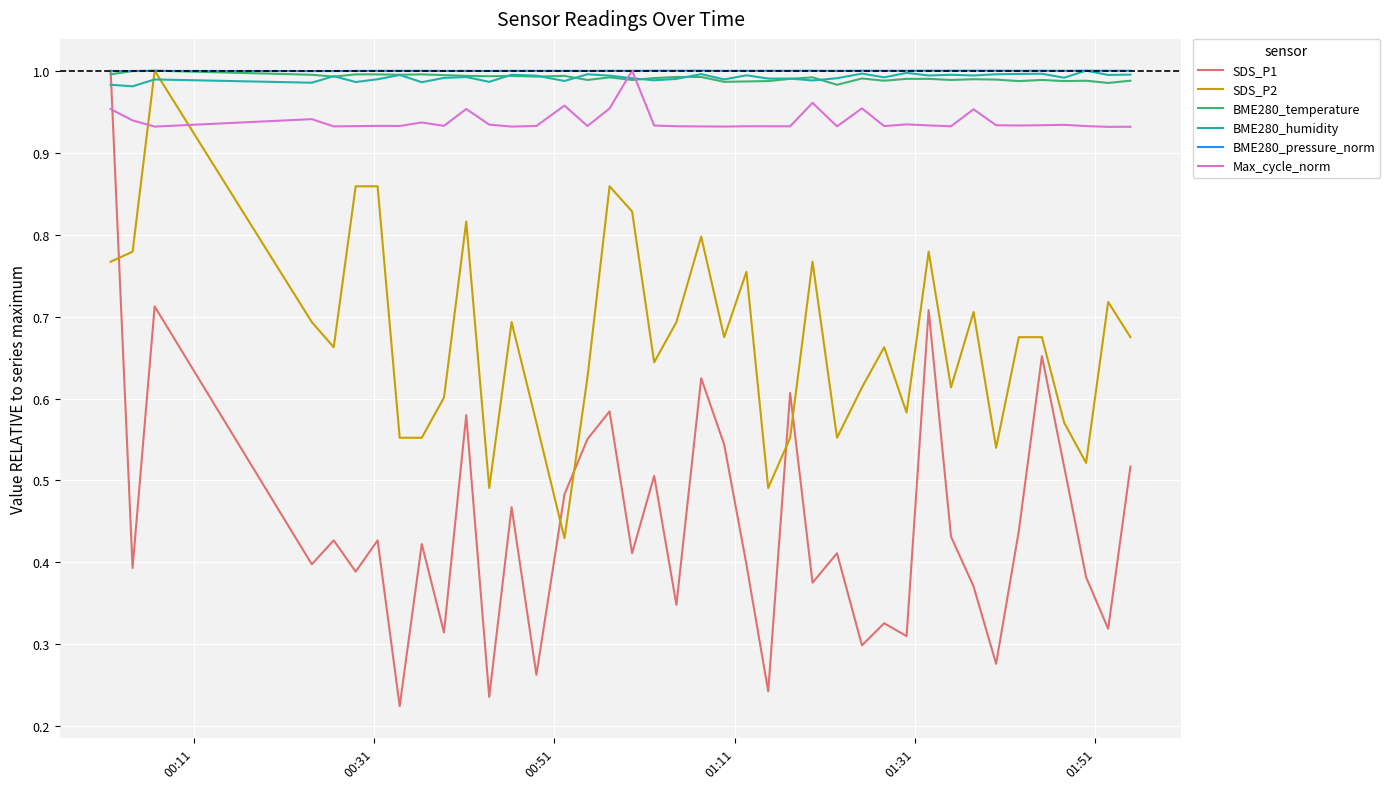

How many intersections are there between BME280_humidity and SDS_P2?

2